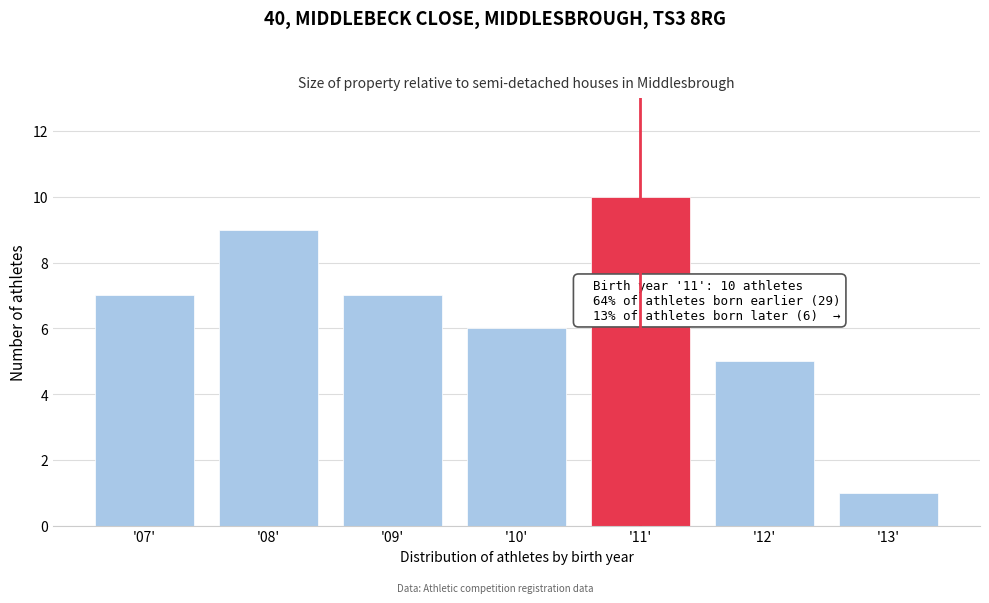

Reading left to right, what are all the values shown in this chart?

'07'=7	'08'=9	'09'=7	'10'=6	'11'=10	'12'=5	'13'=1